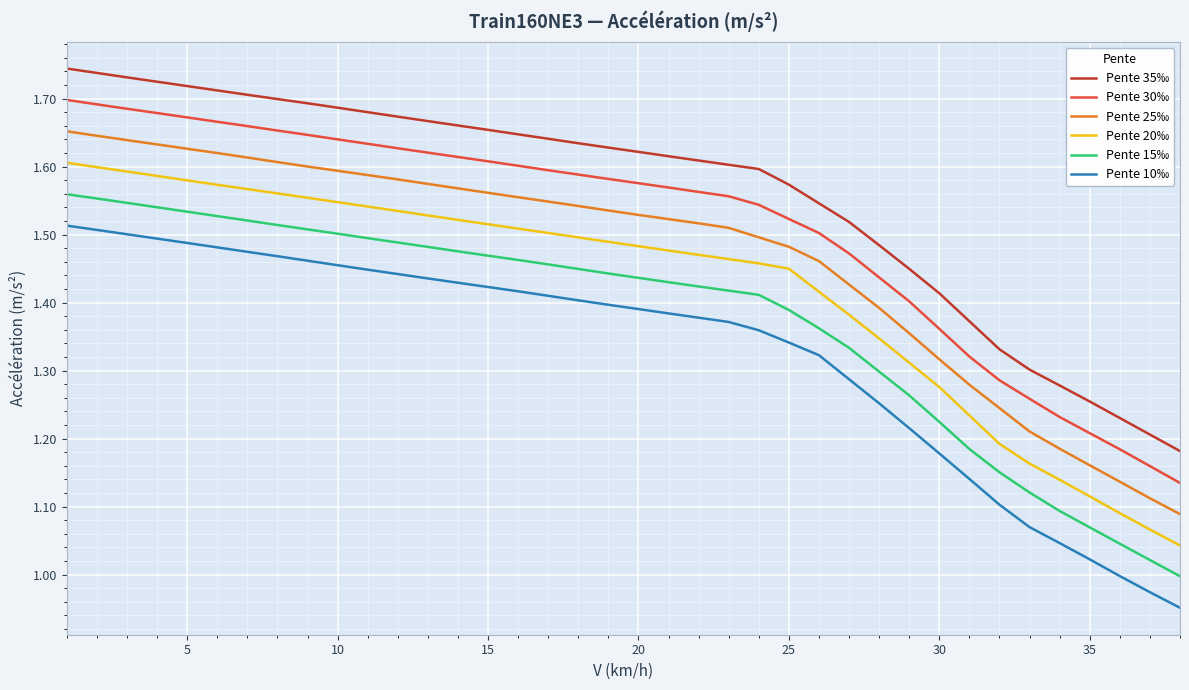

What is the difference between the maximum and minimum values in the Pente 10‰ series?

0.6